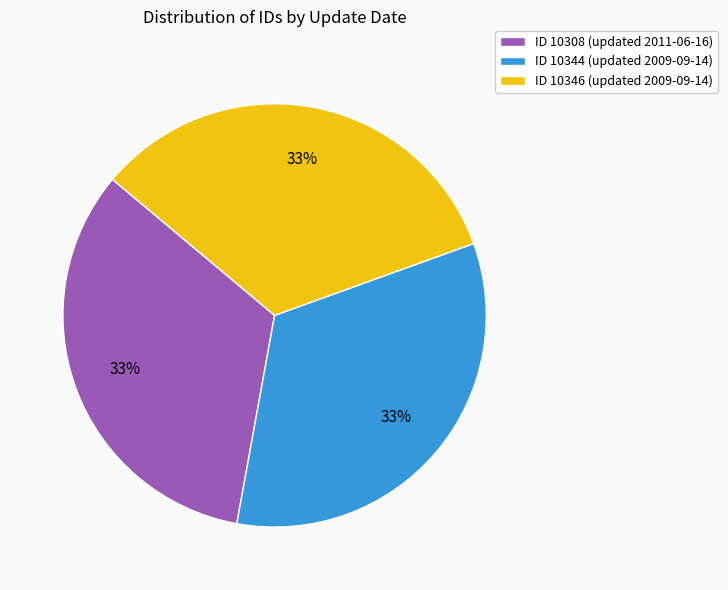

To the nearest percent, what portion does ID 10308 (updated 2011-06-16) represent?

33%